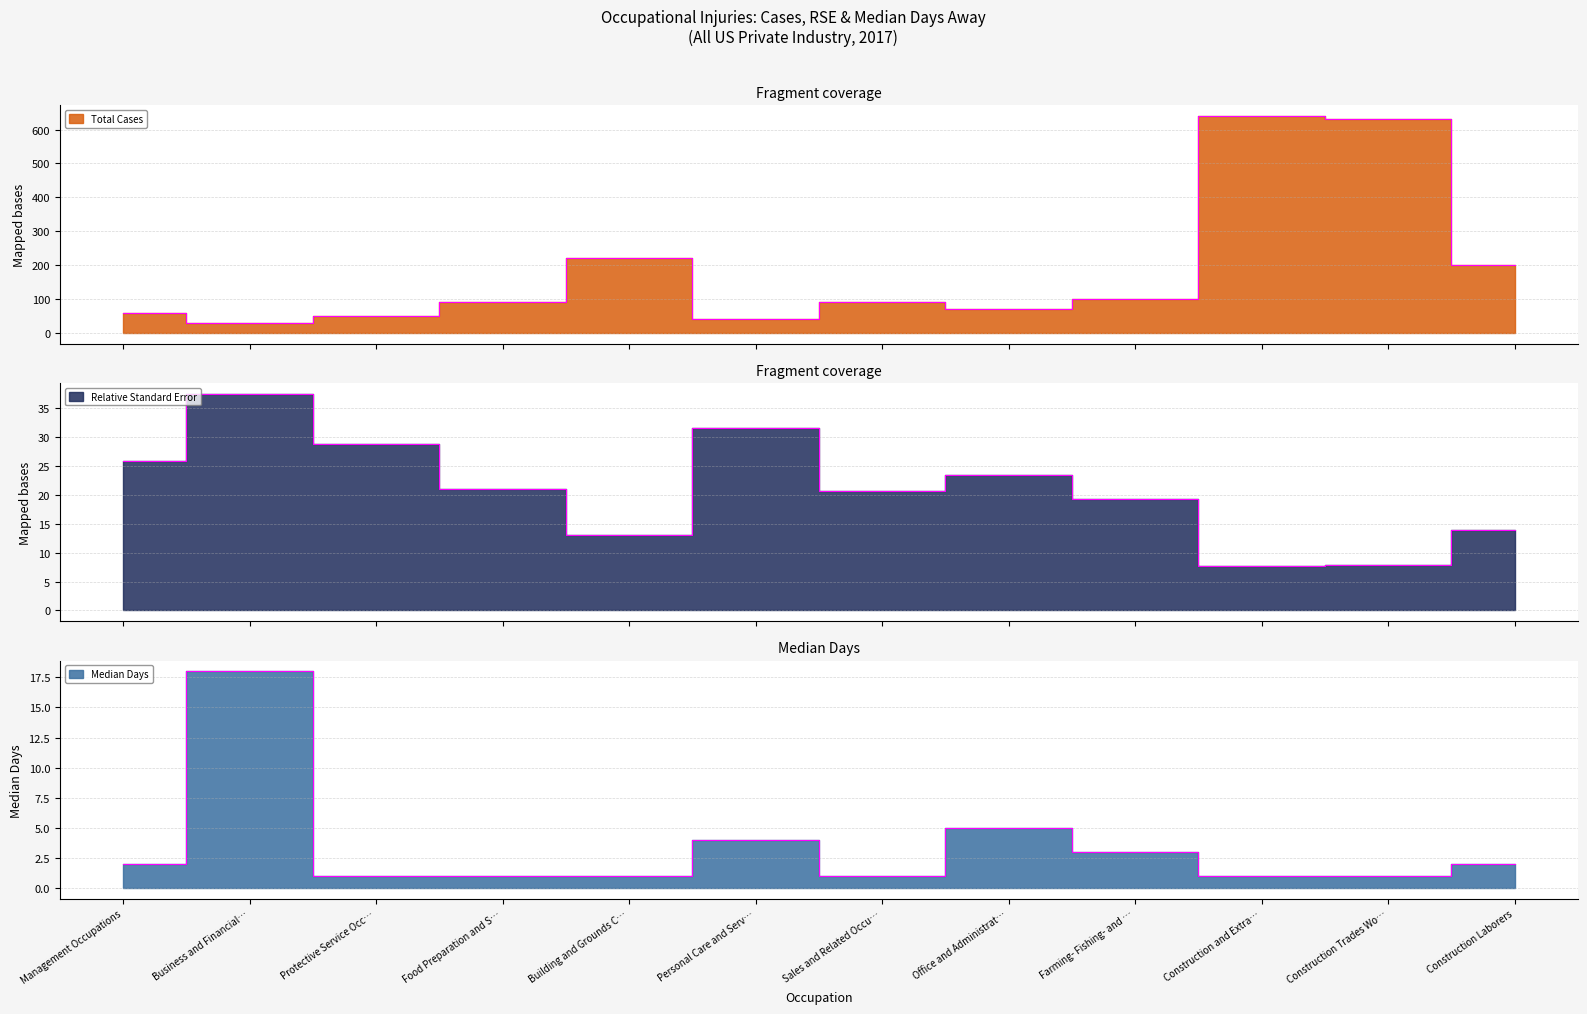

Which series changed the most between Protective Service Occ… and Sales and Related Occu…?

Total Cases